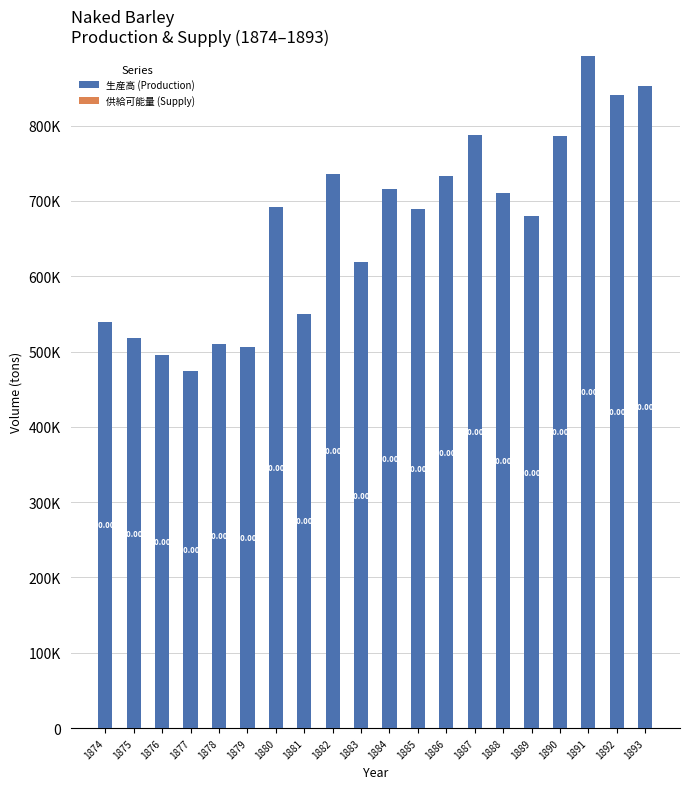

Which label corresponds to the largest value in the chart?

1891